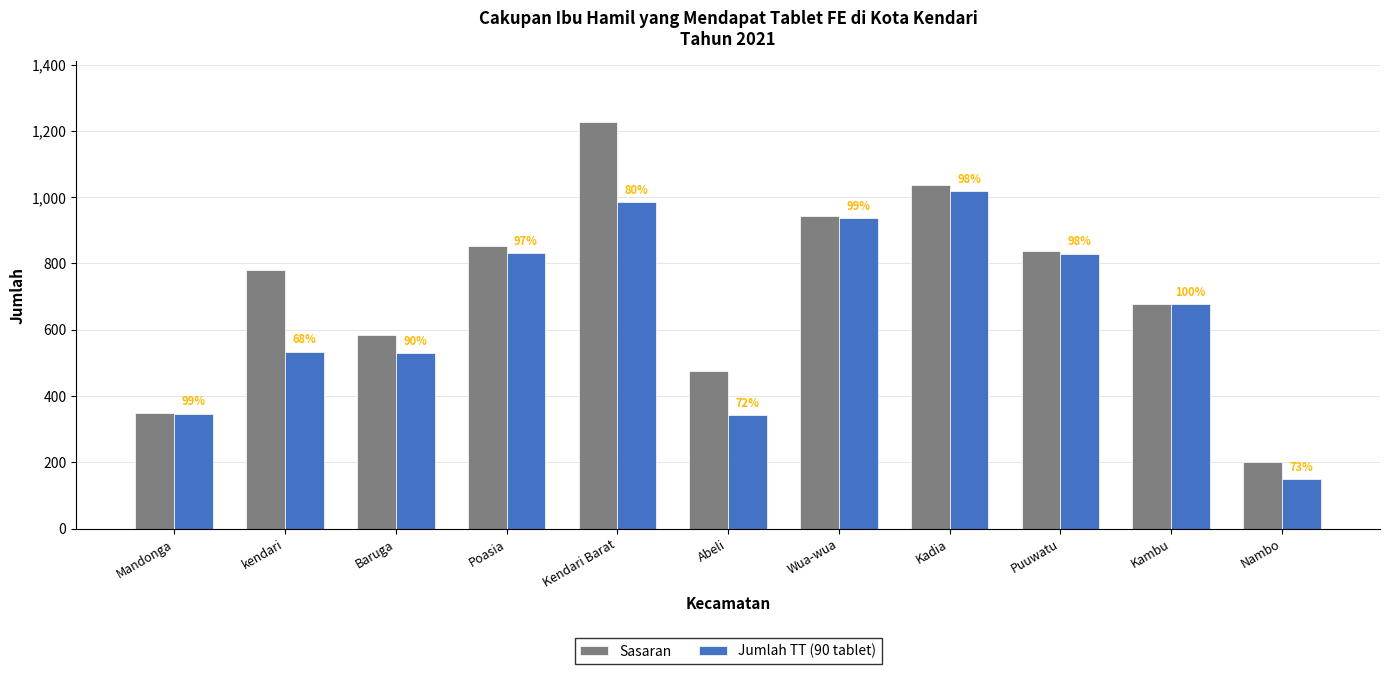

At which label is Jumlah TT (90 tablet) closest to 583?

kendari